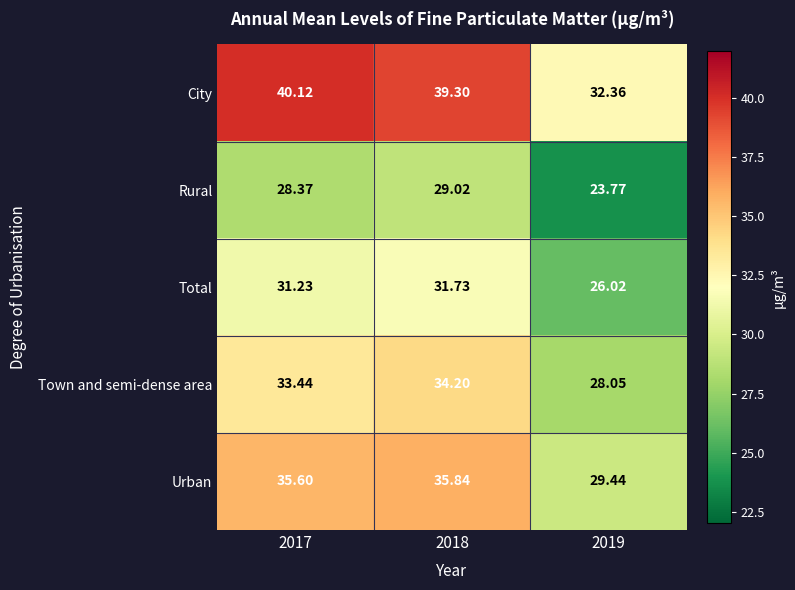

What is the spread (max minus min) of values at 2018?

10.3